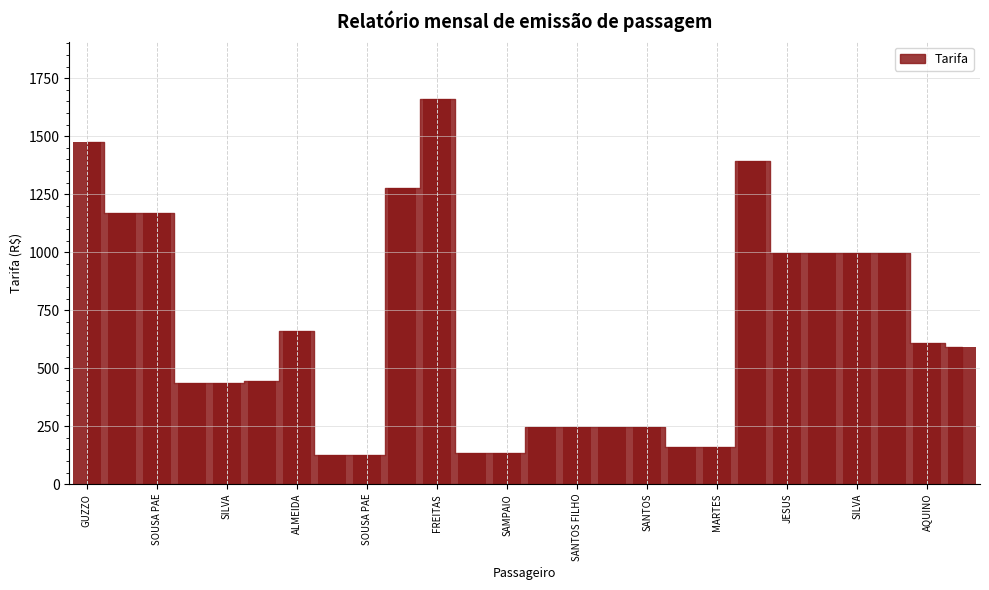

How many values exceed 589?

13